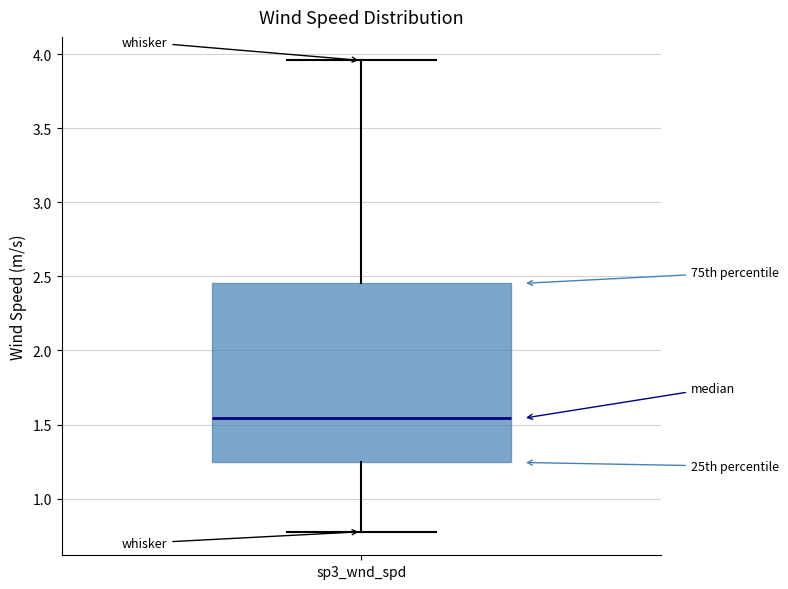

Transcribe this box plot: give where the median line is, the range the box spans, and where the two whiskers end, as read against the y-axis. The values are not printed on the chart, so give them approximately, as read against the axis.

median 1.55, box 1.25 to 2.45, whiskers 0.80 to 3.95